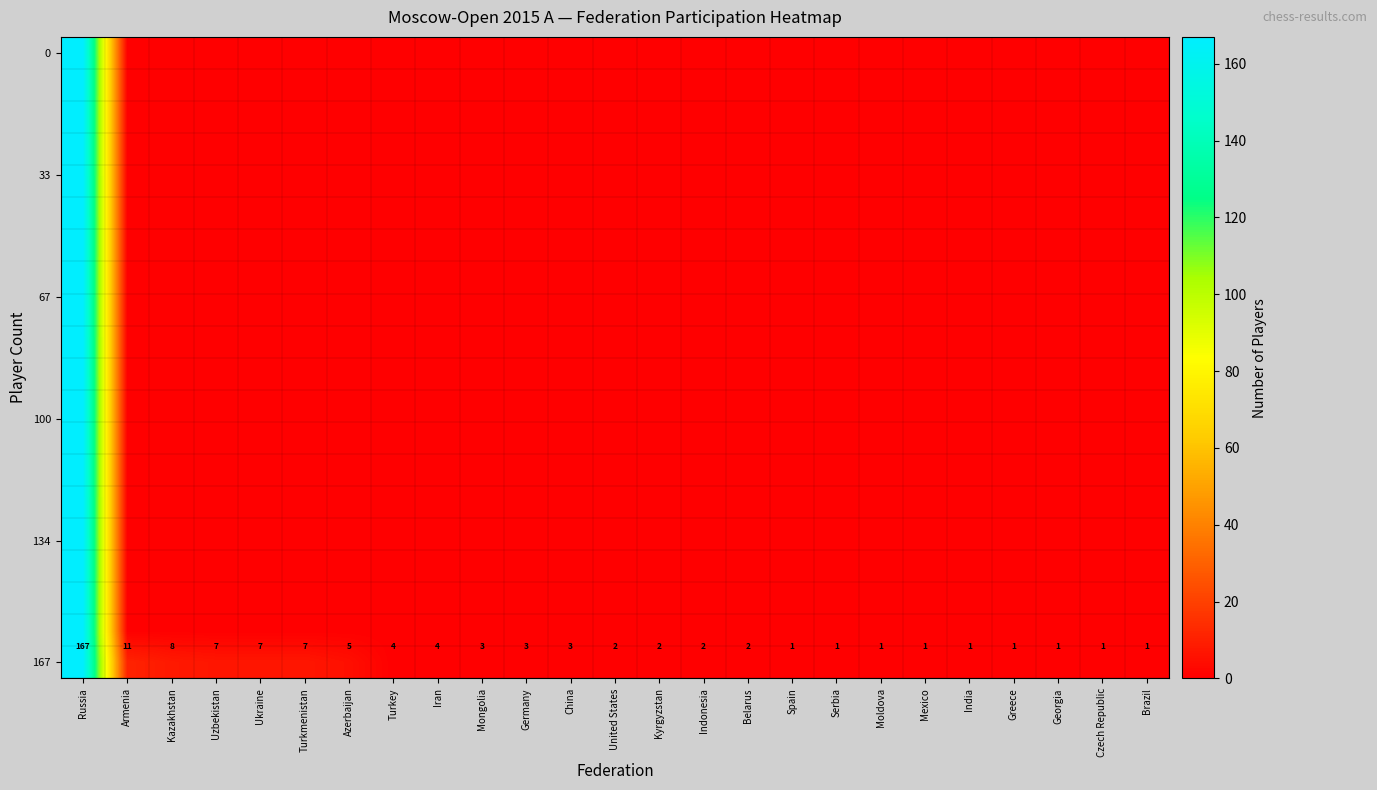

What is the highest value of the 0 series?

167